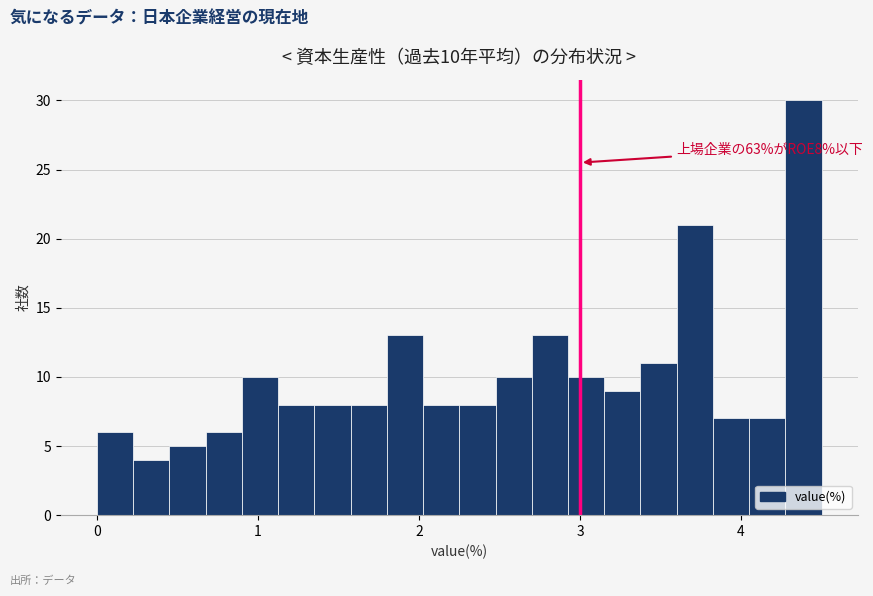

Read against the x-axis, roughly where is the centre of the tallest bar?

4.4